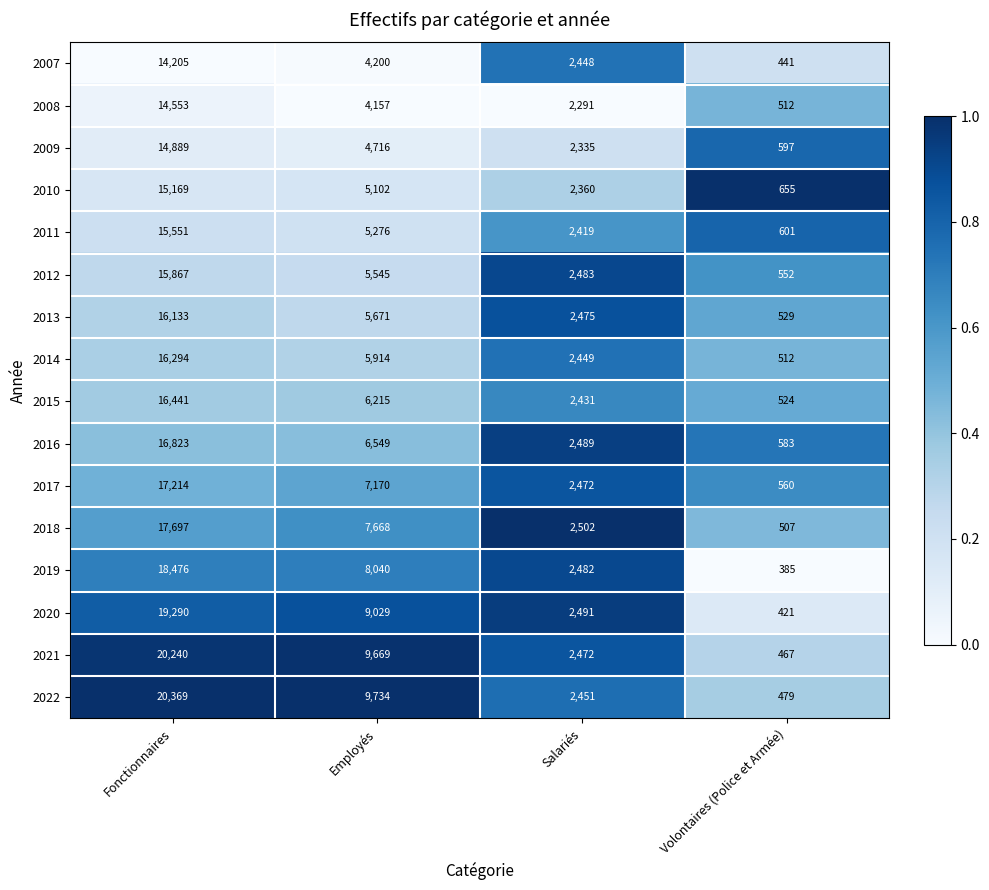

How many 2012 values are between 2483 and 15867?

3